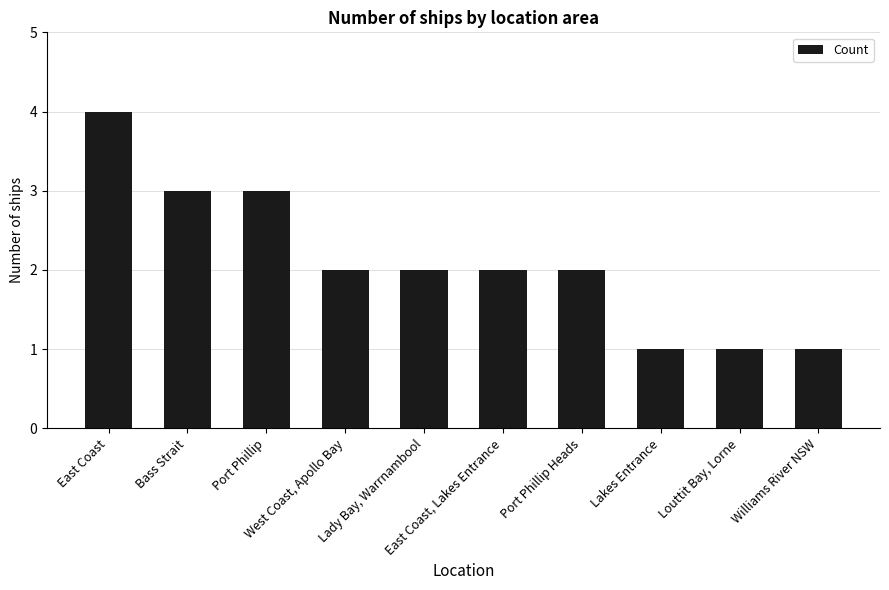

What is the ratio of the value at Lady Bay, Warrnambool to the value at Port Phillip?

0.7